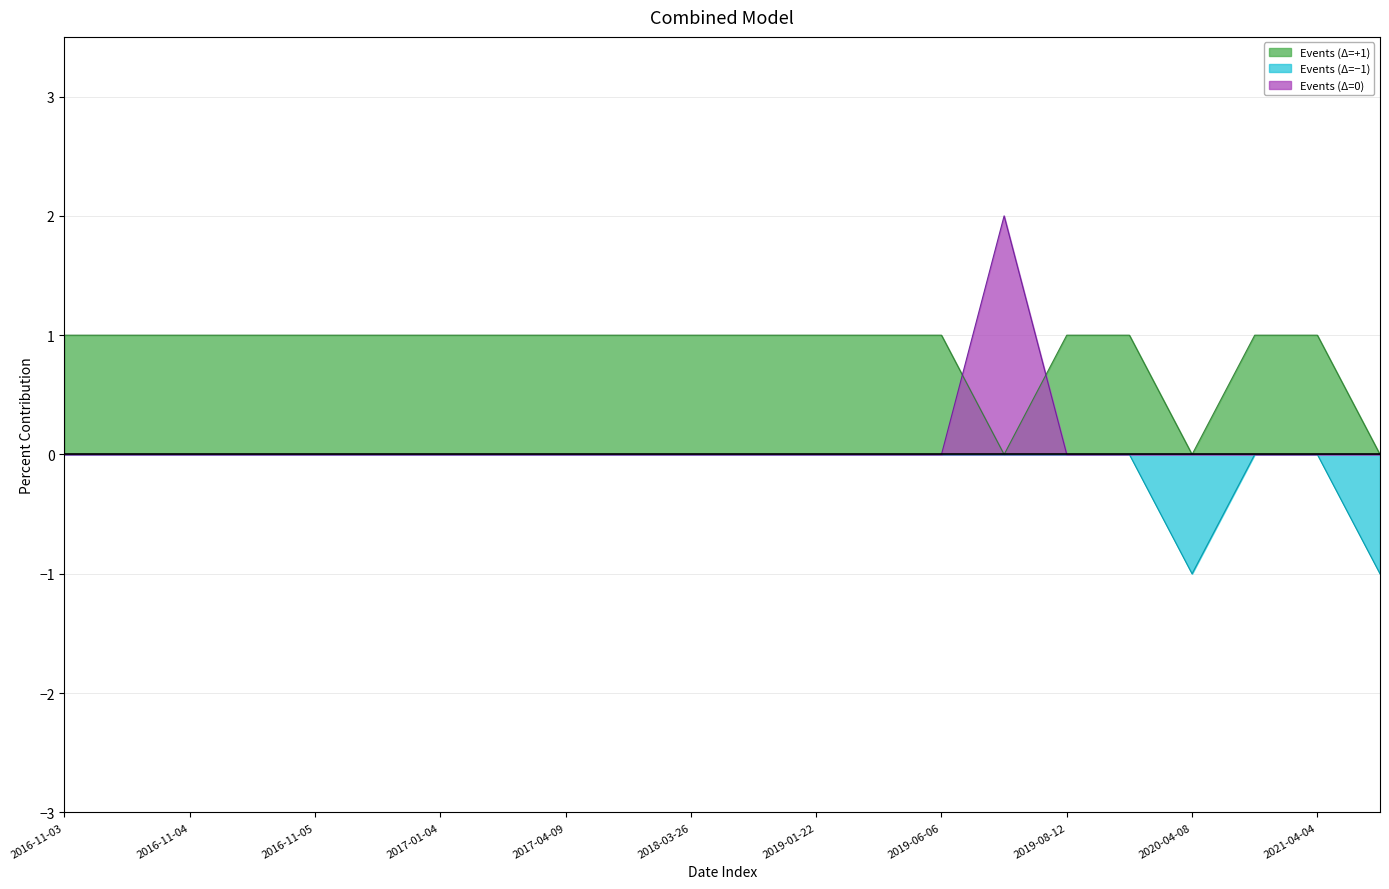

At which category does the chart reach its peak across all series?

2019-07-06